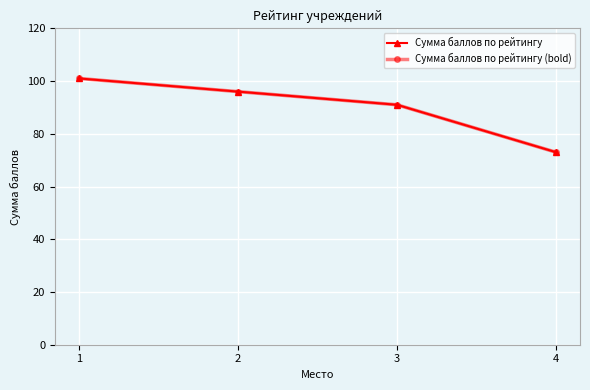

Does the chart have visible grid lines?

Yes